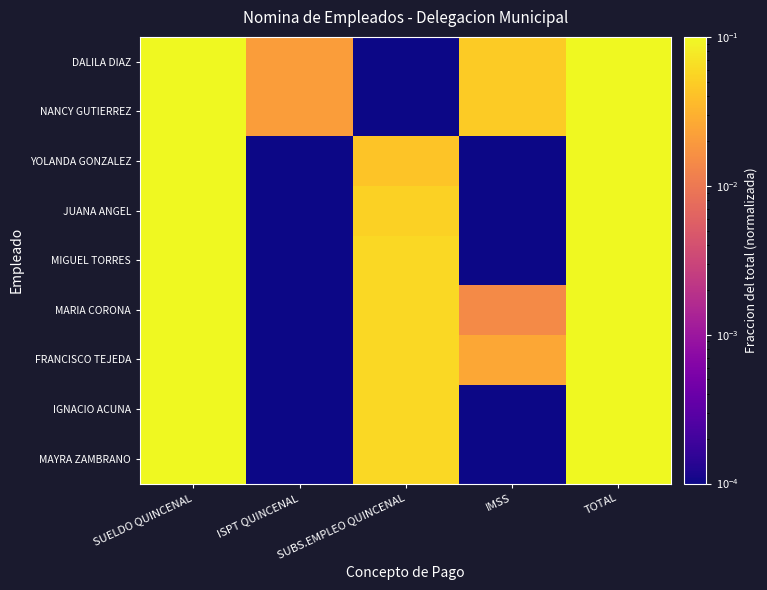

Rank the series by their maximum value, from lowest to highest.

FRANCISCO TEJEDA, MARIA CORONA, MIGUEL TORRES, IGNACIO ACUNA, MAYRA ZAMBRANO, JUANA ANGEL, YOLANDA GONZALEZ, DALILA DIAZ, NANCY GUTIERREZ